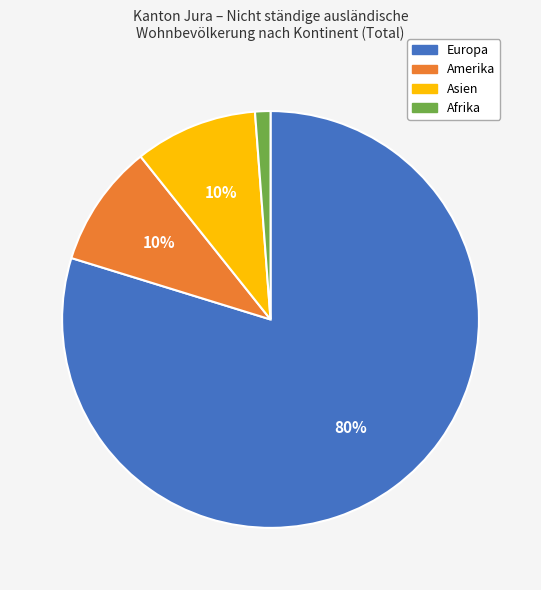

Which slice is the smallest?

Afrika